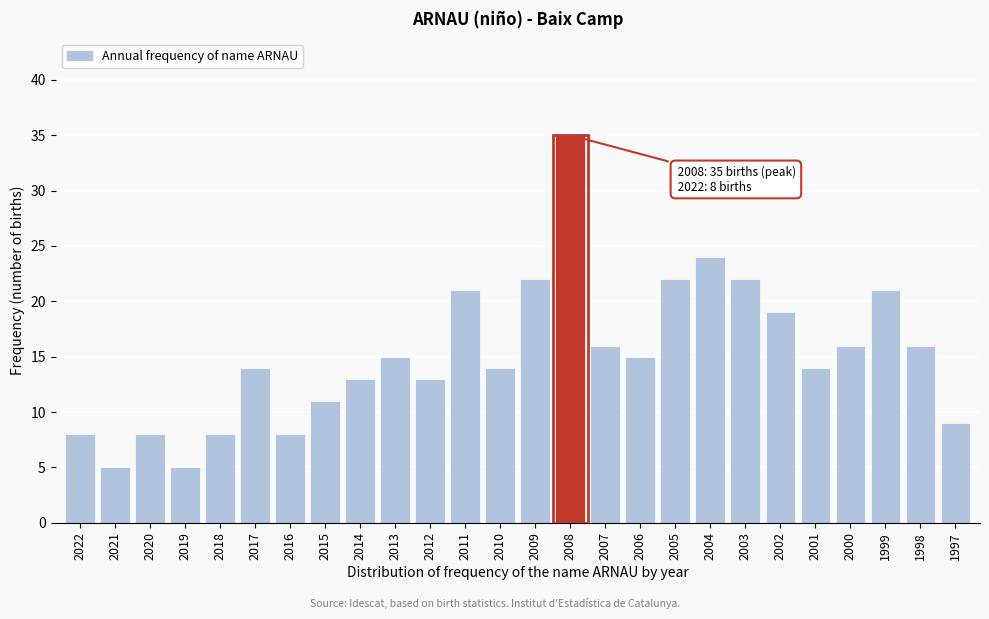

Reading left to right, what are all the values shown in this chart?

8	5	8	5	8	14	8	11	13	15	13	21	14	22	35	16	15	22	24	22	19	14	16	21	16	9